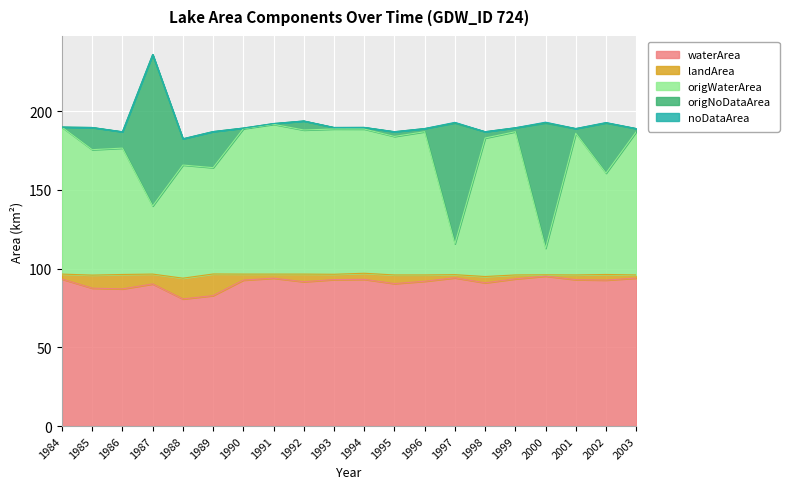

What is the difference between the origWaterArea values at 1989 and 1991?

27.6